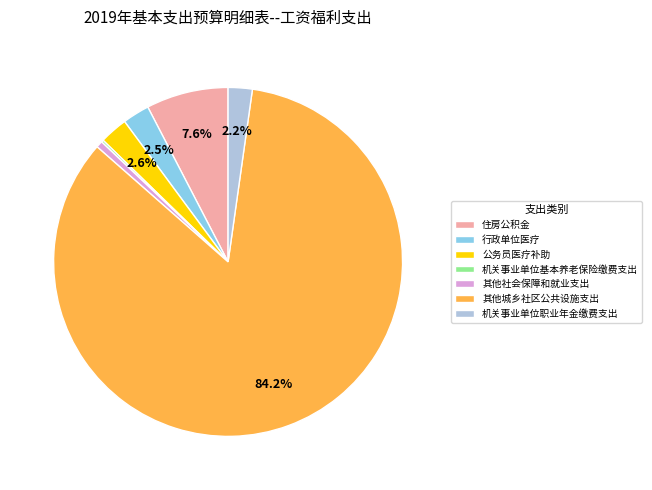

To the nearest percent, what portion does 机关事业单位职业年金缴费支出 represent?

2%